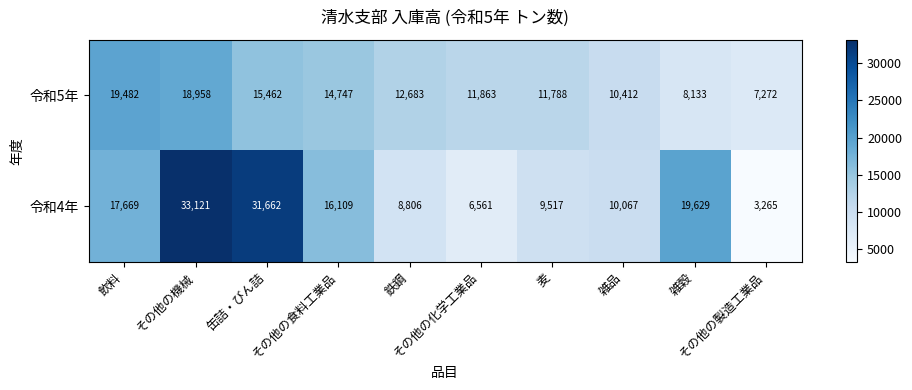

Which series has the widest spread of values?

令和4年